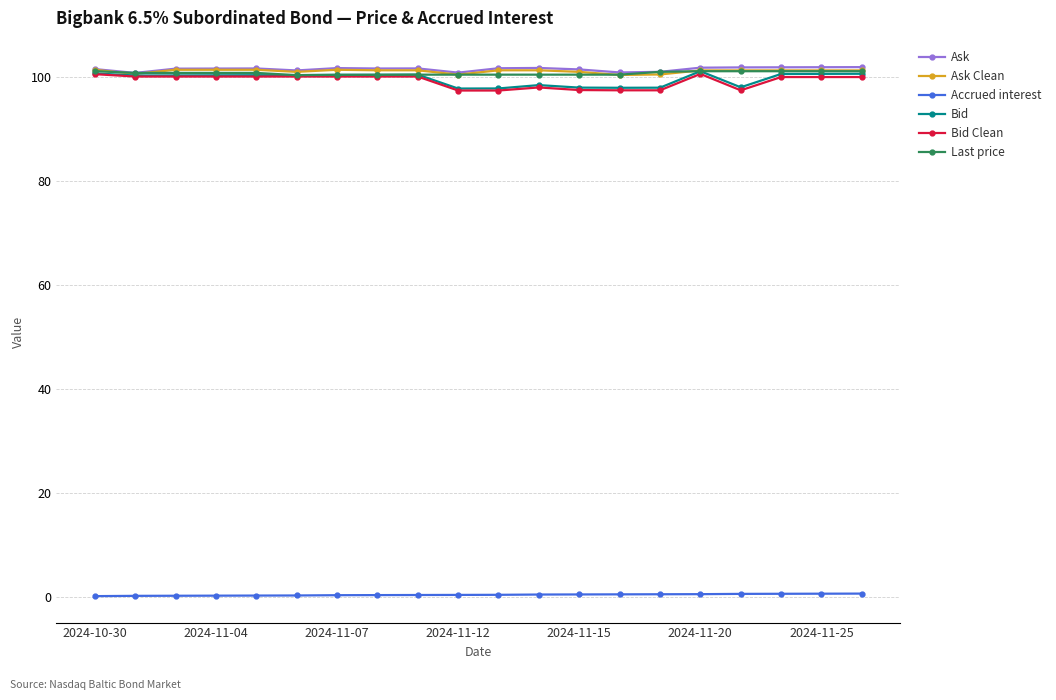

True or false: Accrued interest and Bid Clean cross at least once.

False